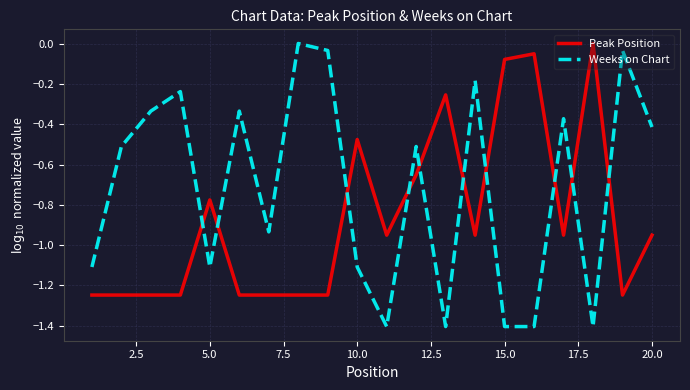

What is the difference between the maximum and second lowest values in the Peak Position series?

1.2